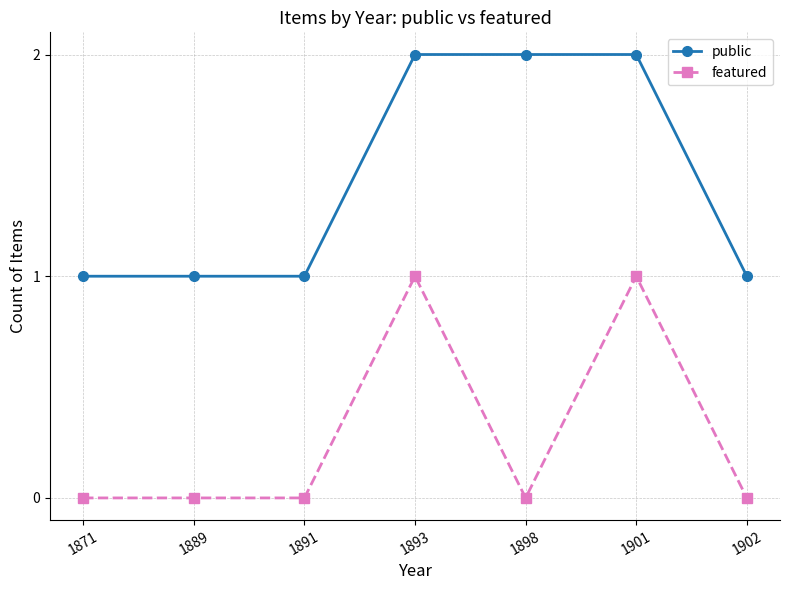

At how many categories does at least one series exceed 0?

7